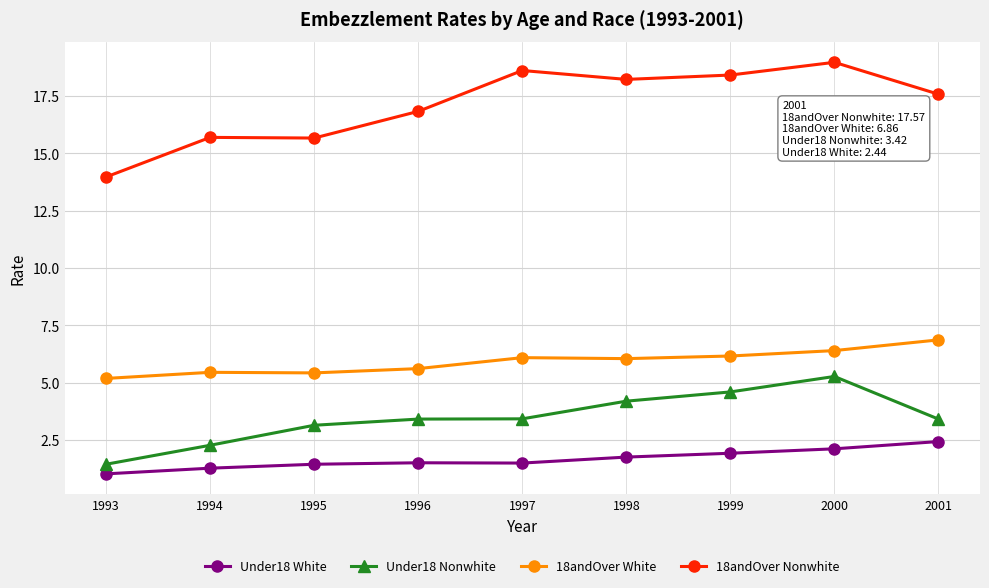

What are all the series names shown in the legend?

Under18 White, Under18 Nonwhite, 18andOver White, 18andOver Nonwhite